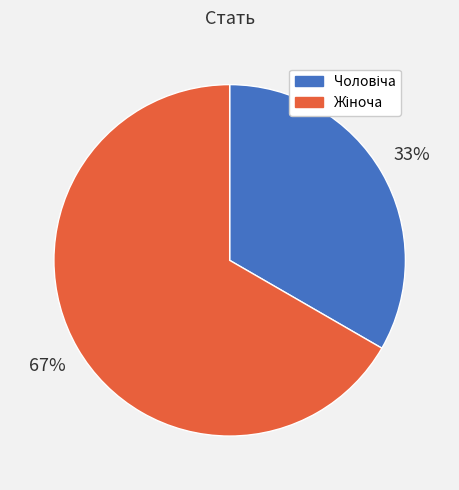

Does any single category account for the majority?

Yes